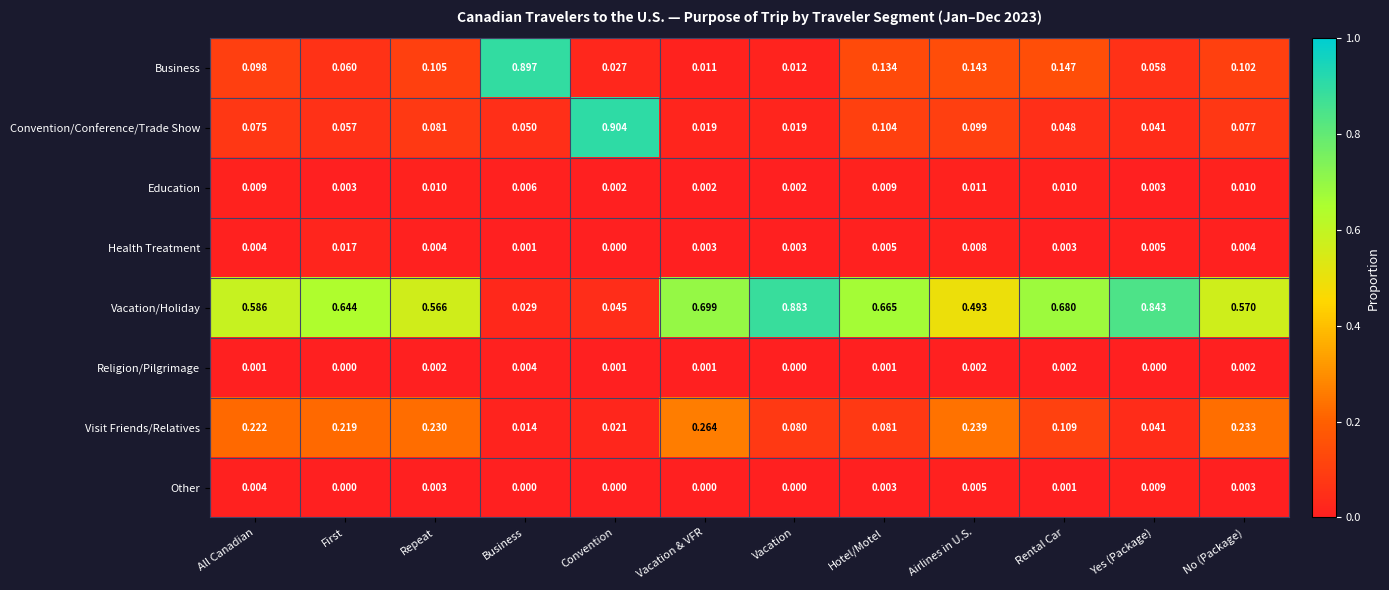

Rank the series by their maximum value, from highest to lowest.

Convention/Conference/Trade Show, Business, Vacation/Holiday, Visit Friends/Relatives, Health Treatment, Education, Other, Religion/Pilgrimage